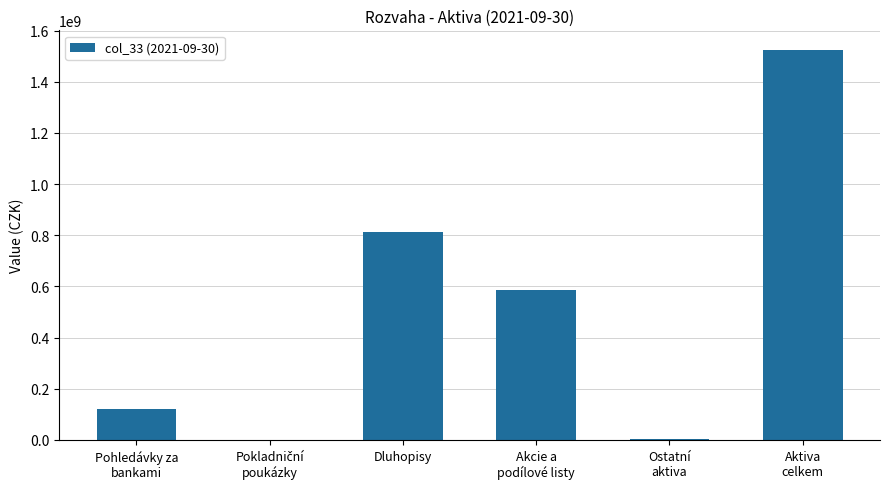

How many categories are shown in the chart?

6